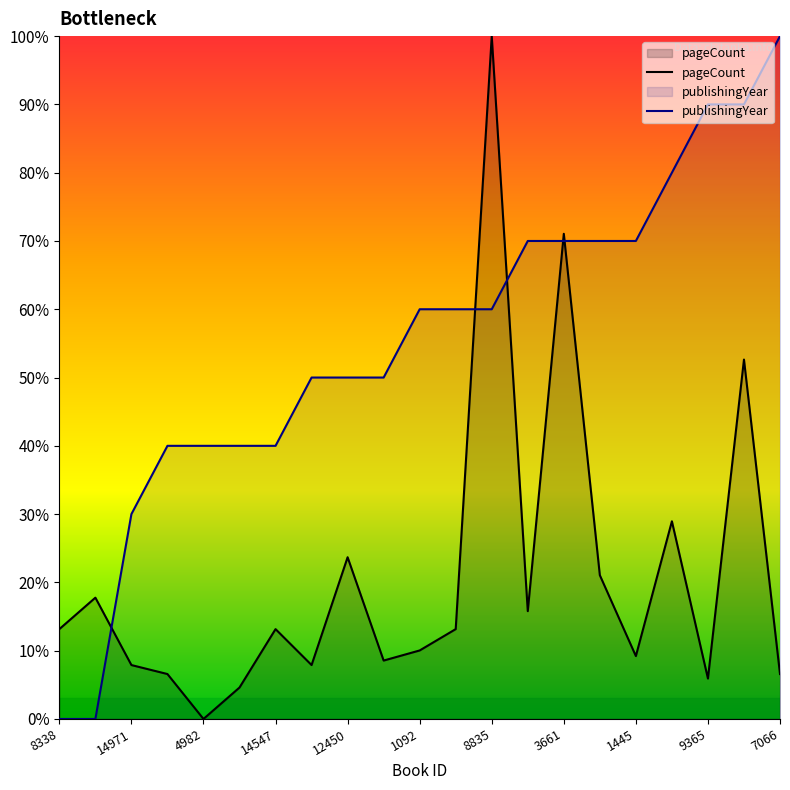

At which label does publishingYear reach its peak?

7066